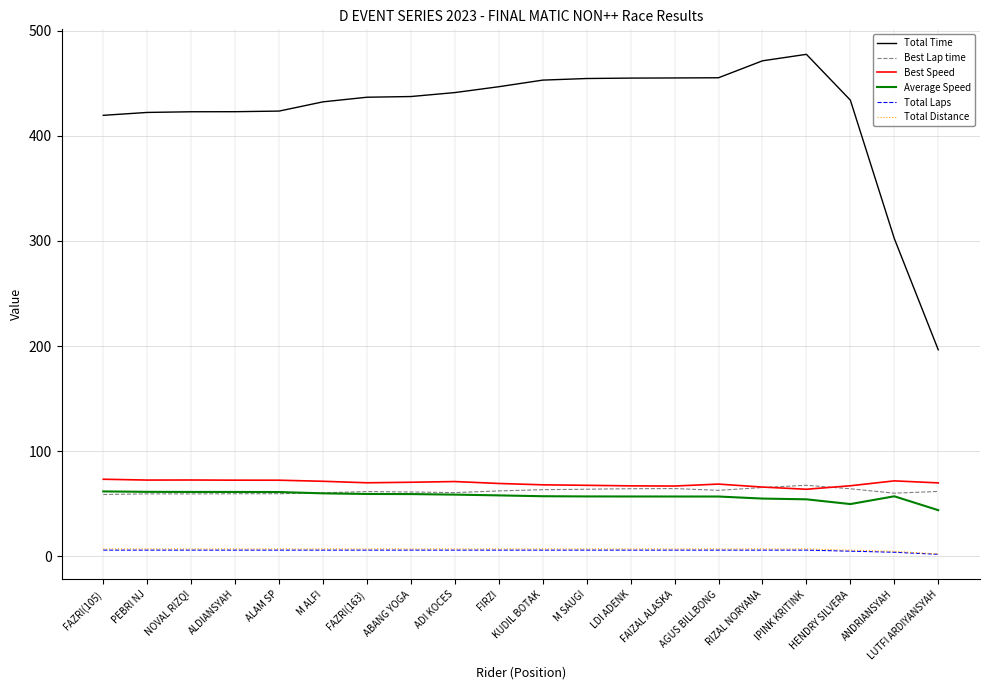

How many series are shown in this chart?

6